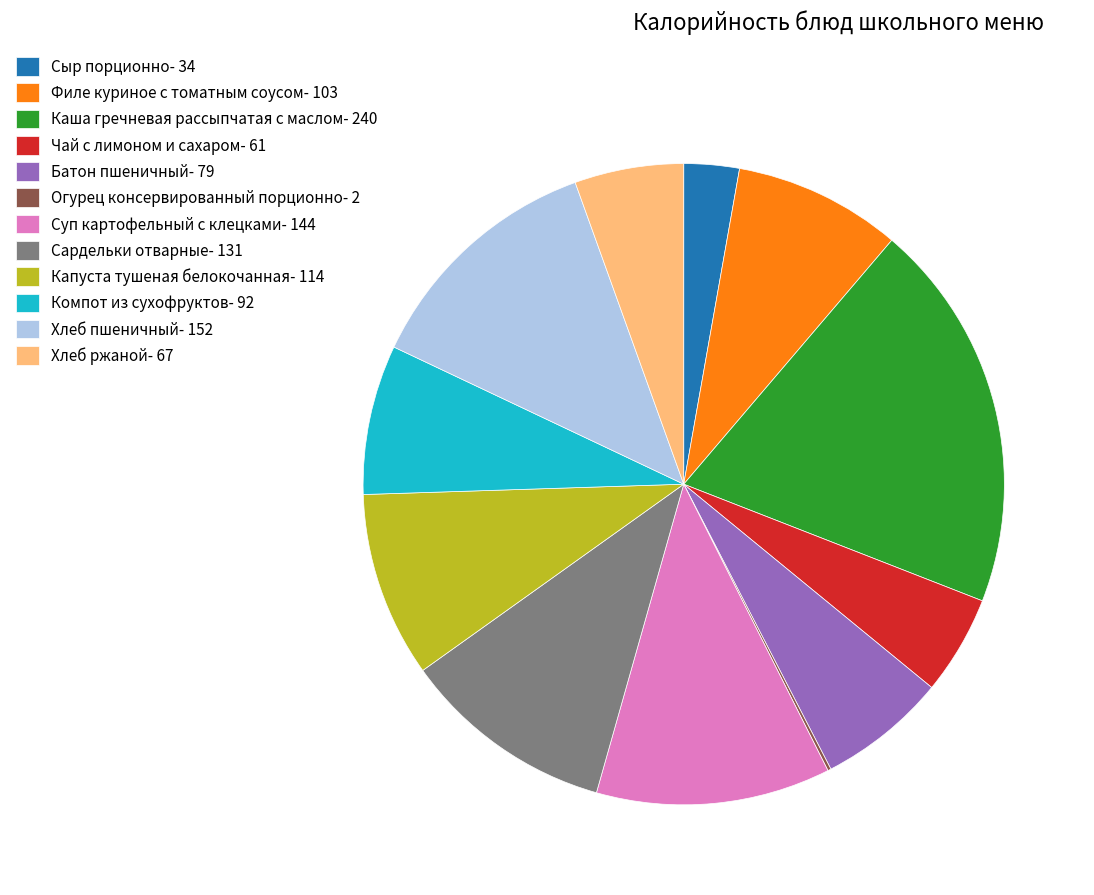

Do Каша гречневая рассыпчатая с маслом- 240 and Сардельки отварные- 131 together represent more than half of the pie?

No